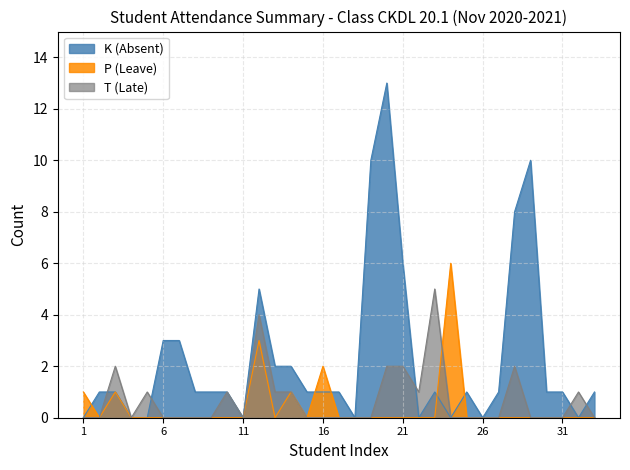

At 6, list the series in order from smallest to largest.

P (Leave), T (Late), K (Absent)